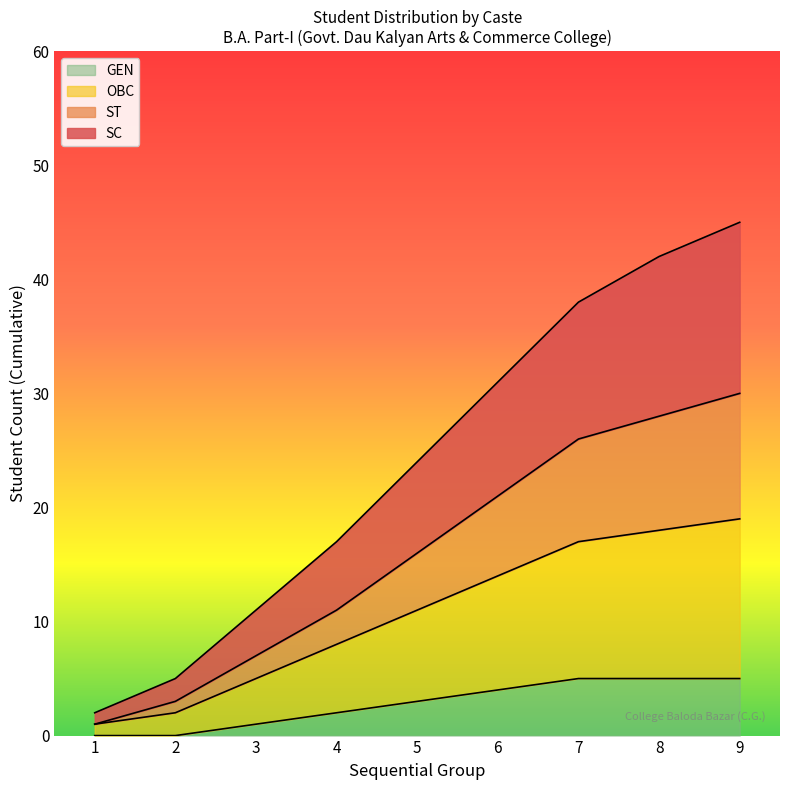

The GEN series shows 1 at 6. True or false?

False